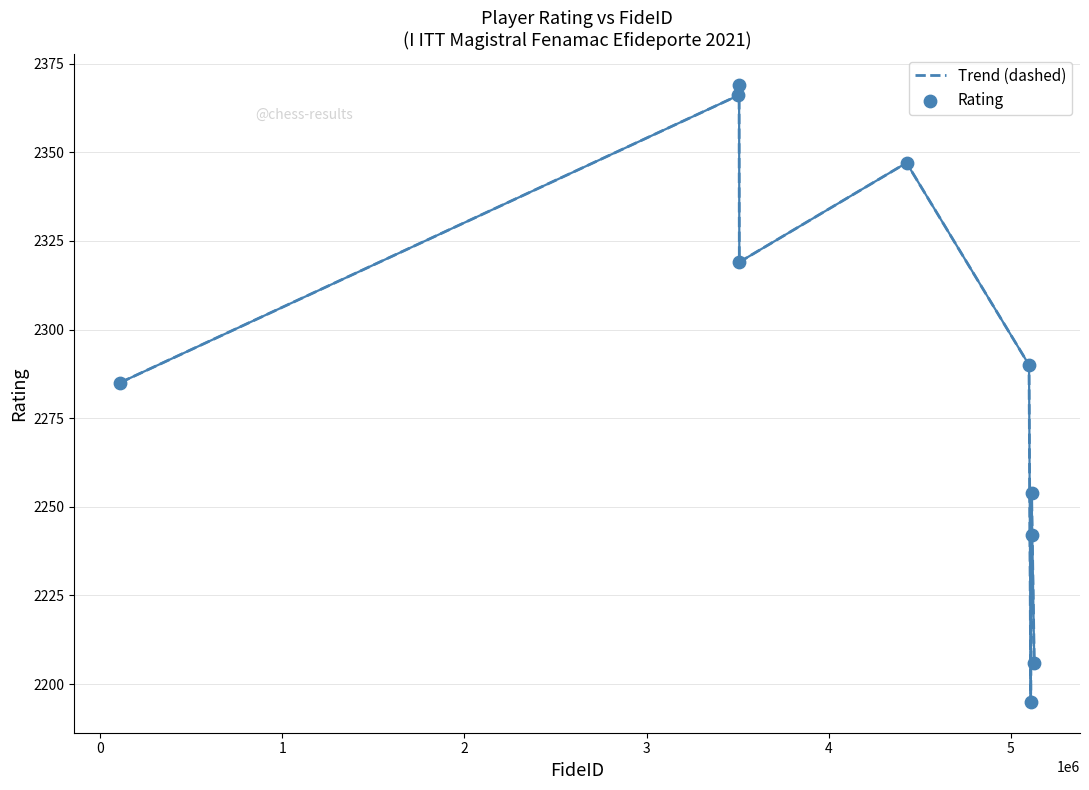

What is the smallest value displayed?

2195